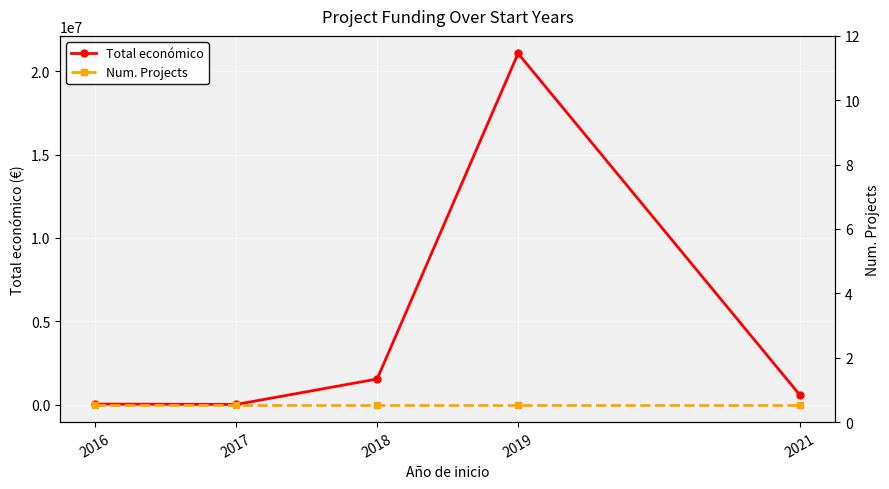

What is the difference between the Num. Projects values at 2017 and 2019?

3